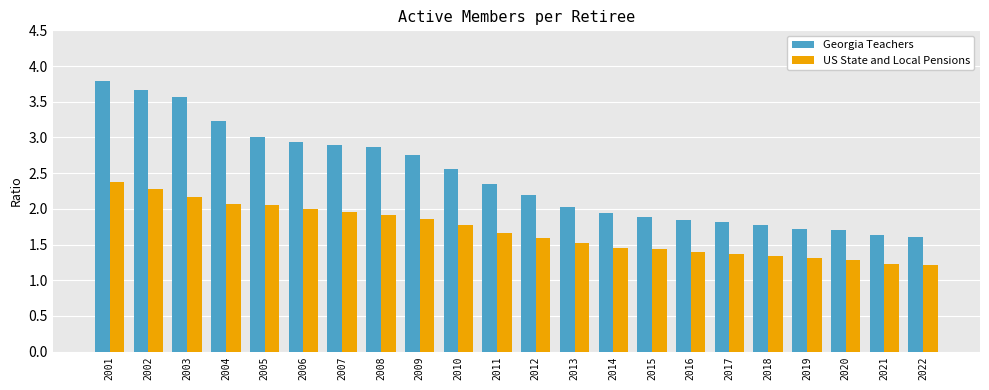

How many data points in Georgia Teachers are less than 2?

9